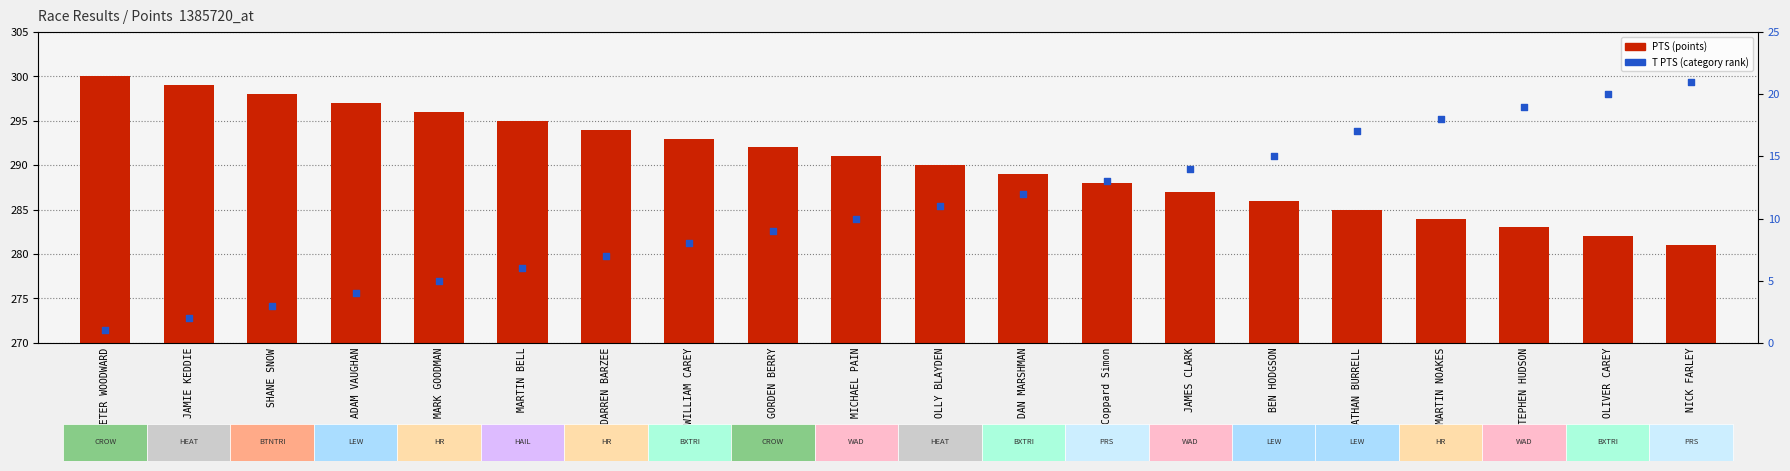

At how many categories does at least one series exceed 126?

20